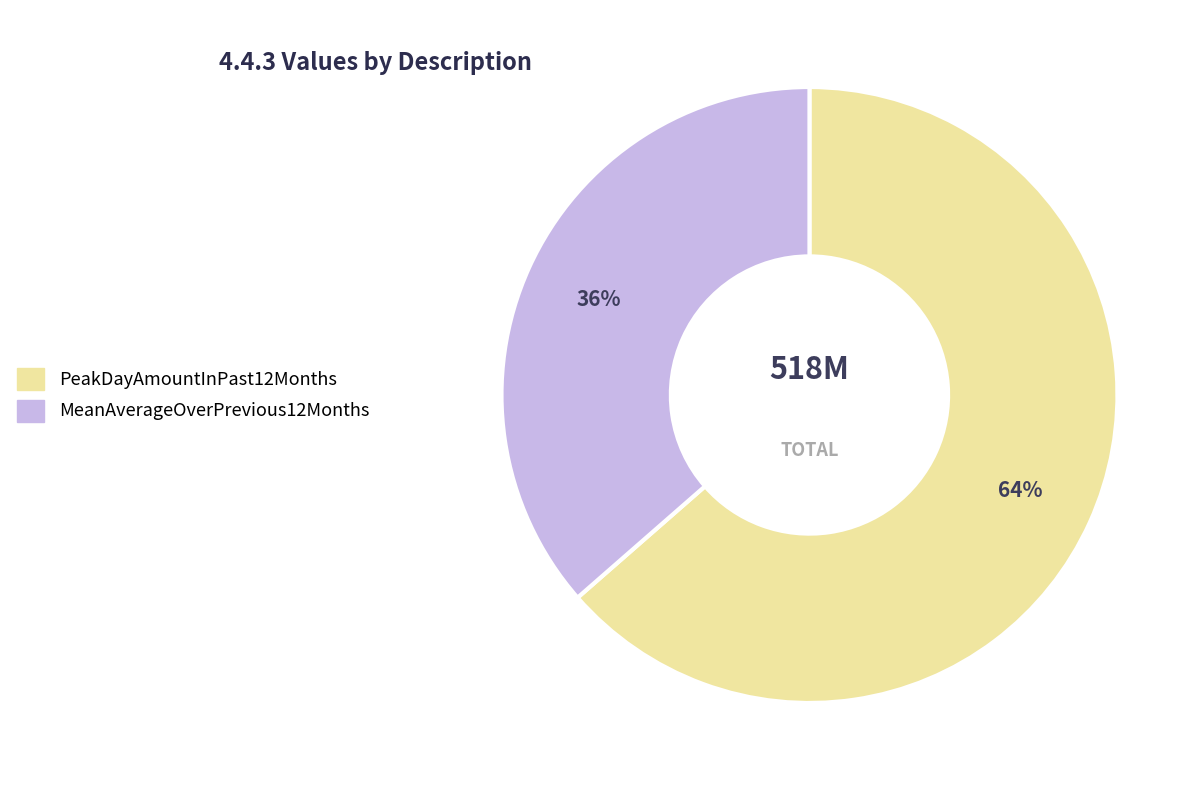

To the nearest percent, what is the combined percentage of PeakDayAmountInPast12Months and MeanAverageOverPrevious12Months?

100%